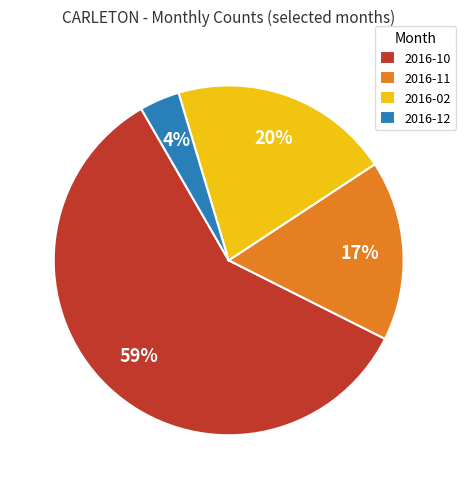

To the nearest percent, what is the average slice percentage?

25%